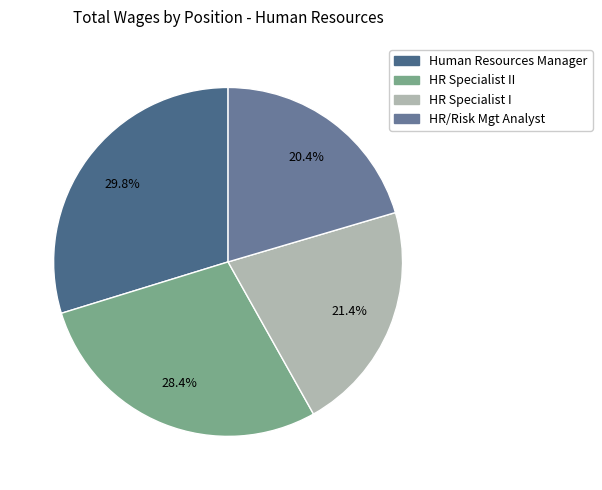

Count the number of slices in the pie.

4